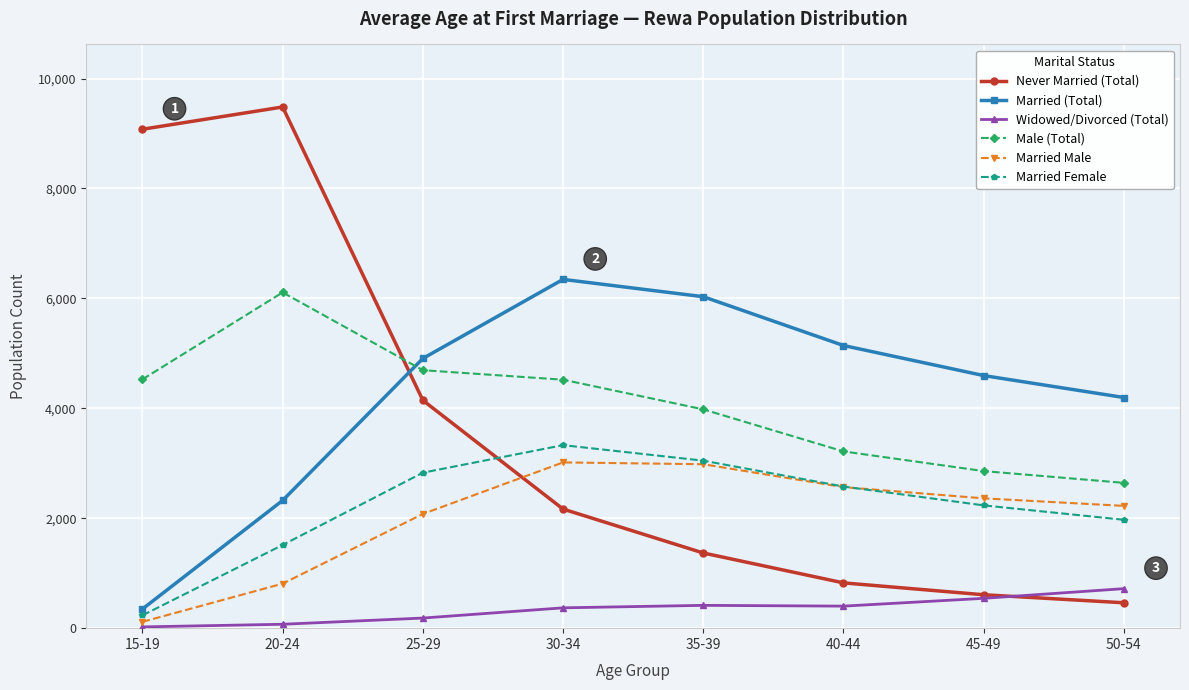

Is this an area chart (filled region under the line)?

No